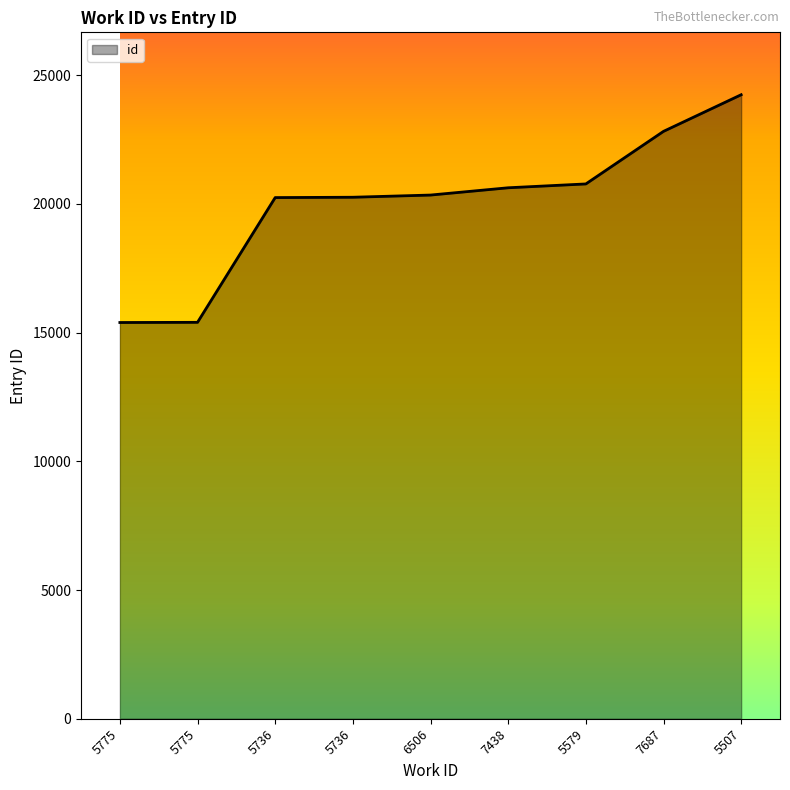

How many lines are shown in the chart?

1